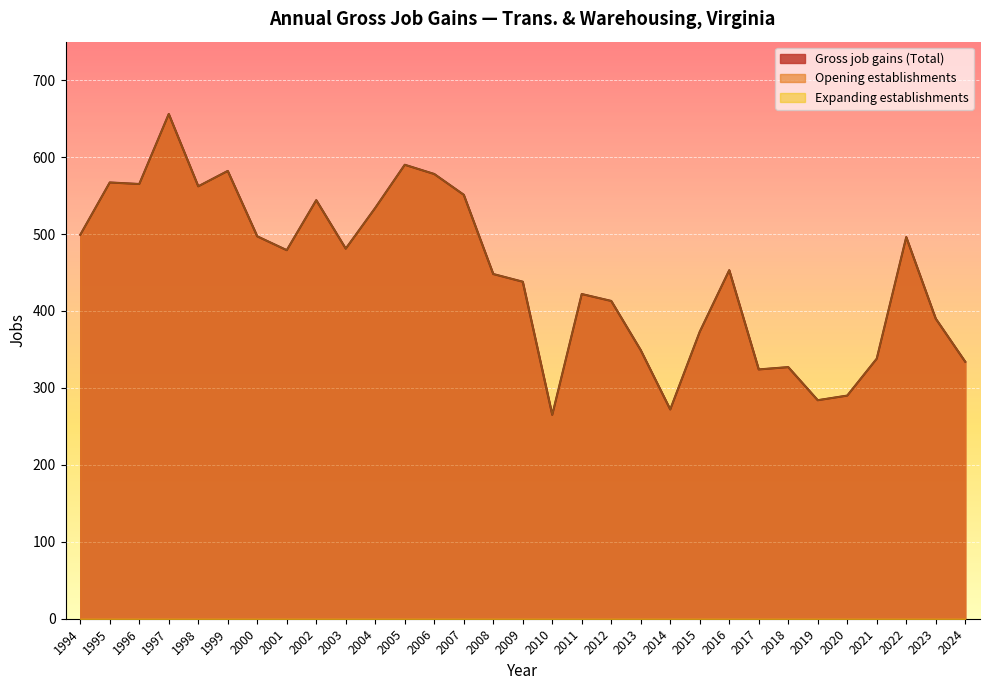

Read the Opening establishments value at 2005, to the nearest 10.

590